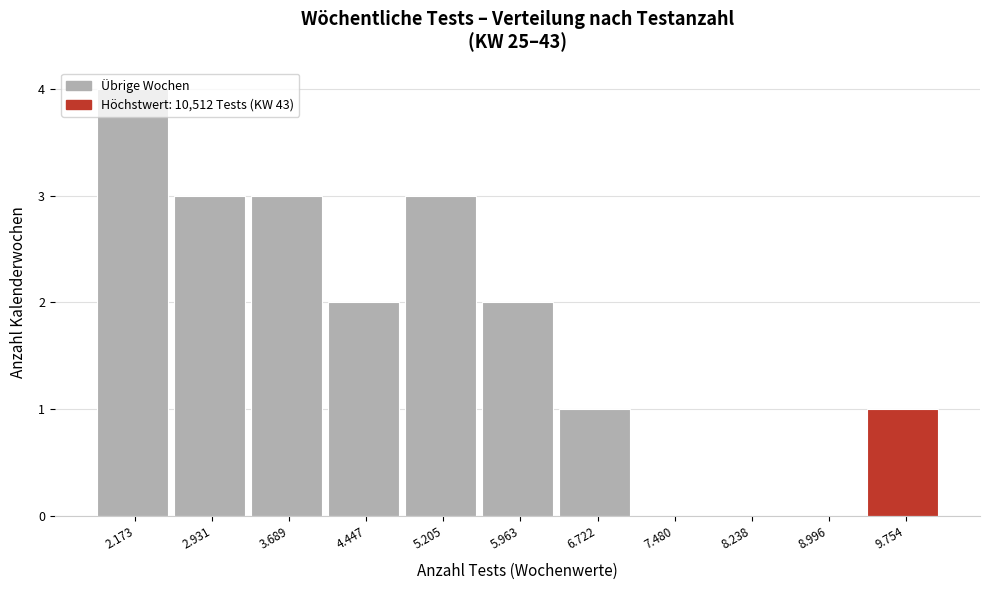

Which has a higher value, 8.238 or 9.754?

9.754